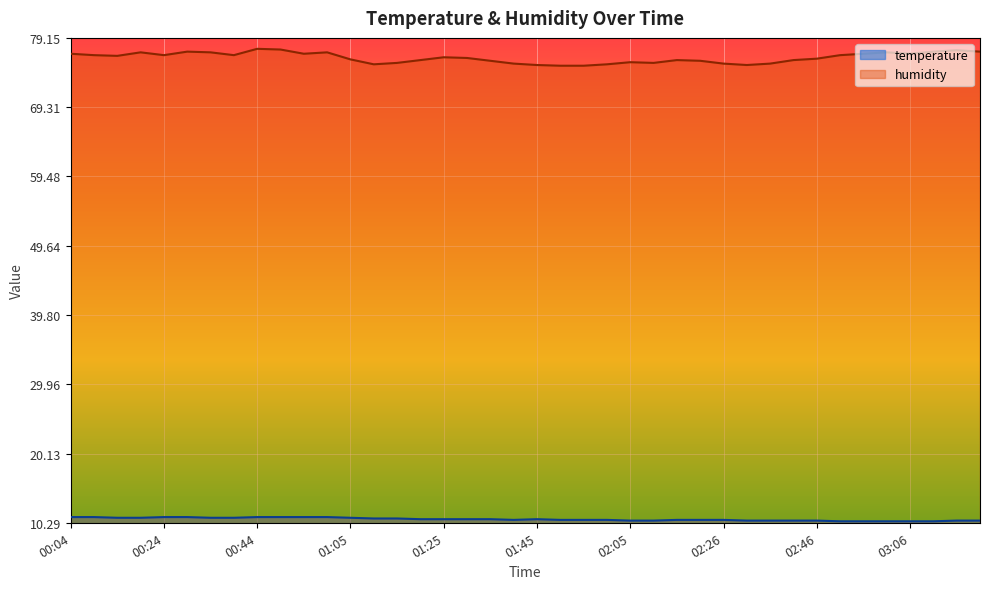

What is the maximum value for temperature?

11.1